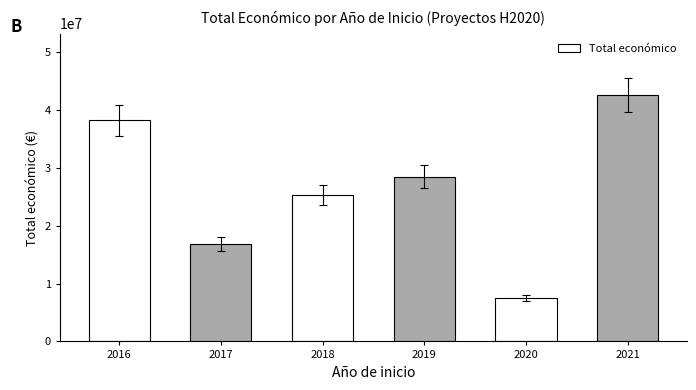

How many data points are less than 28436928?

3